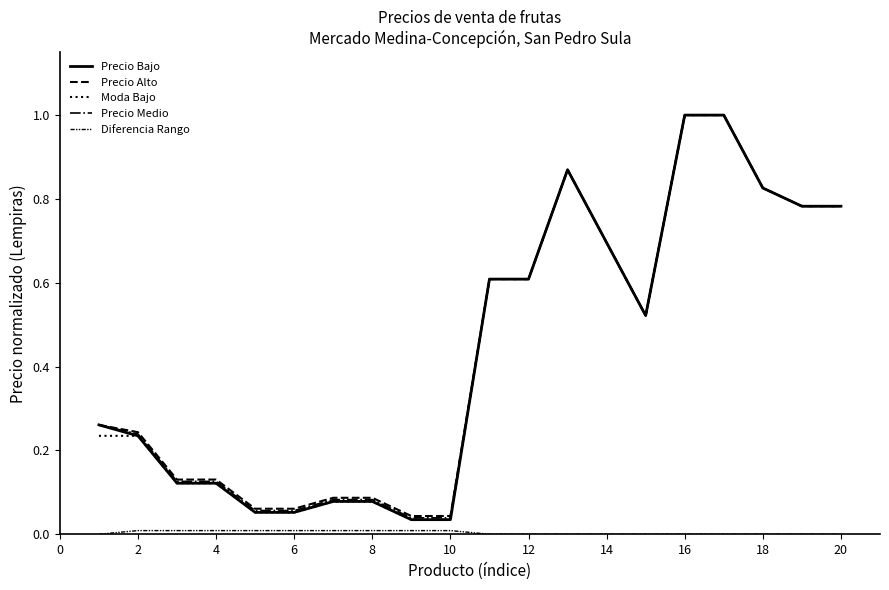

Does the chart have visible grid lines?

No